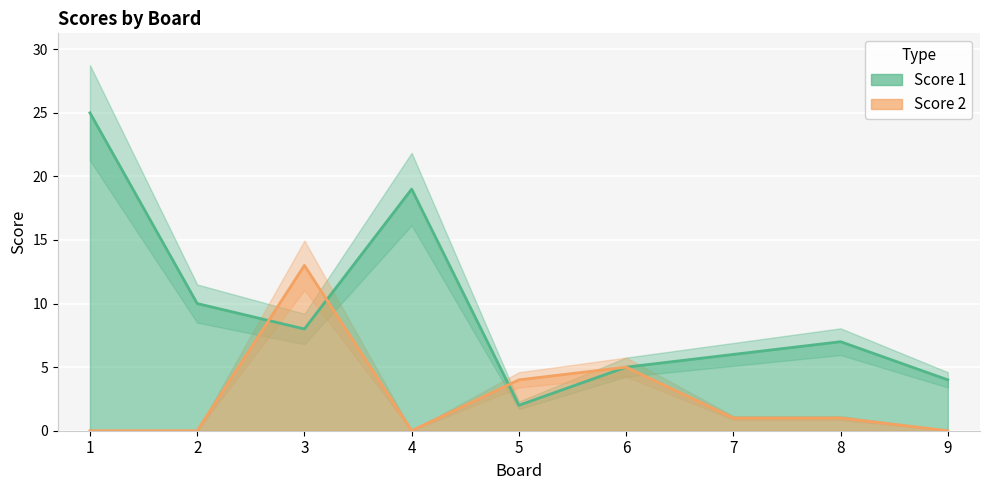

The Score 1 series shows 11 at 4. True or false?

False